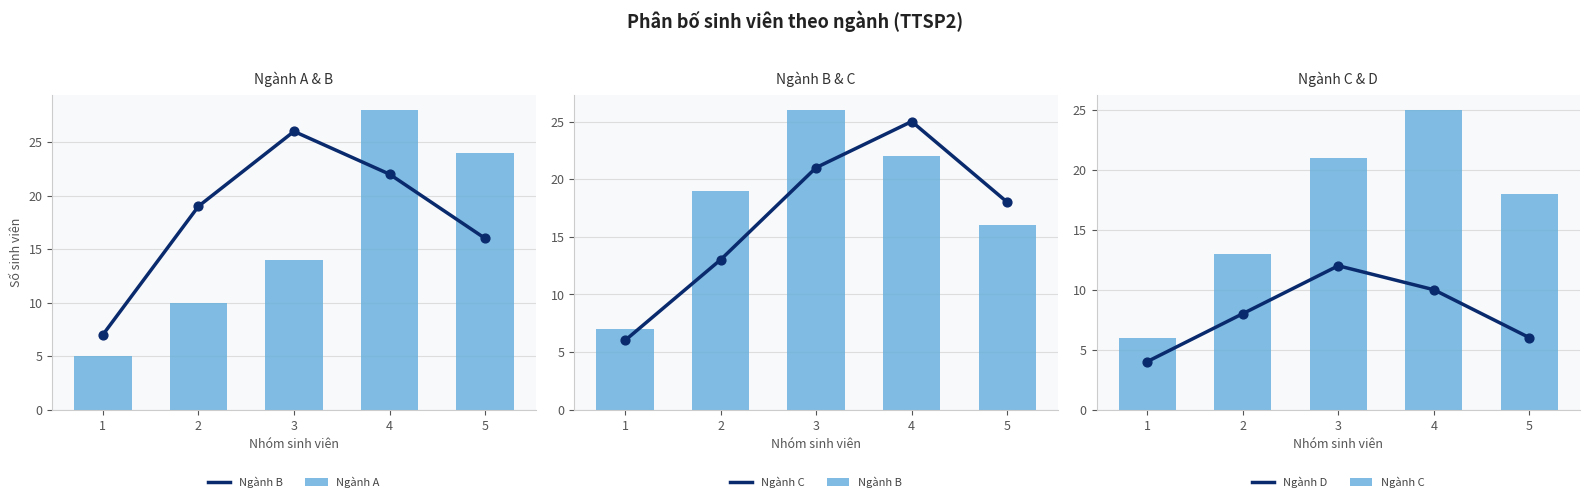

Which series has the largest total across all categories?

Ngành B